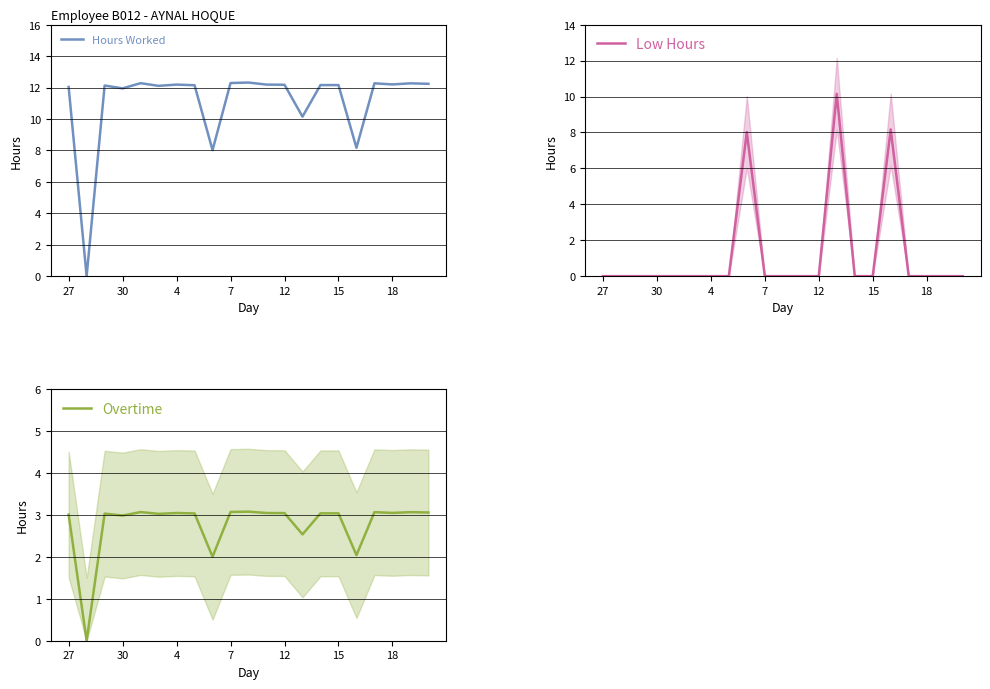

What is the highest value of the Hours Worked series?

12.3